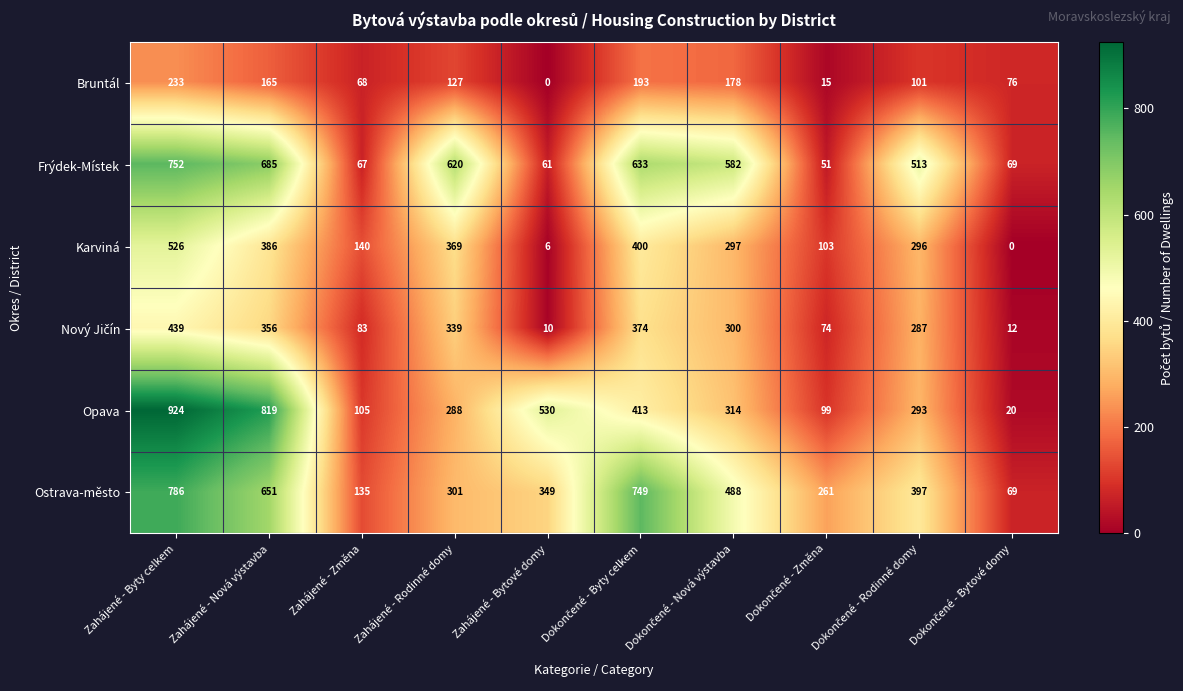

What is the sum of all Bruntál values?

1156